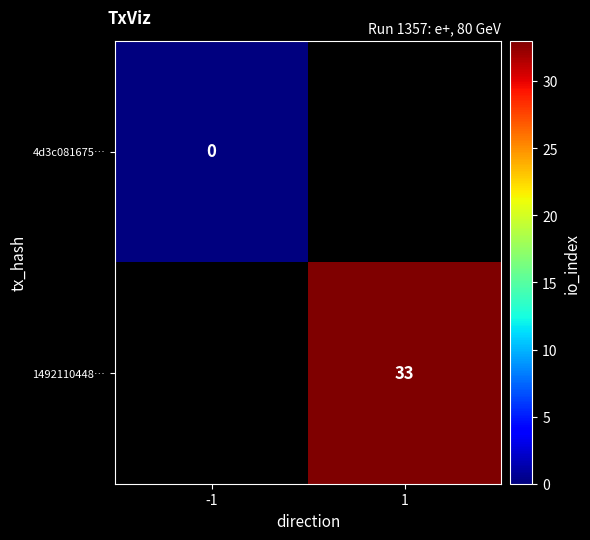

Is it true that 1492110448… equals 48 at 1?

False